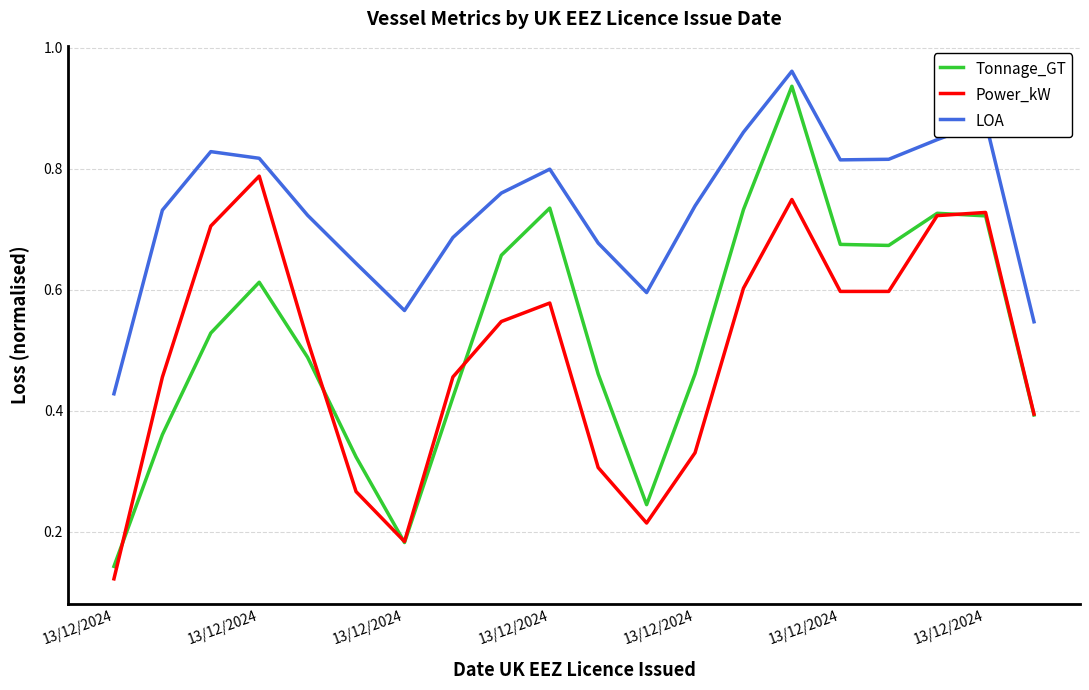

Which series has the largest range (max minus min)?

Tonnage_GT